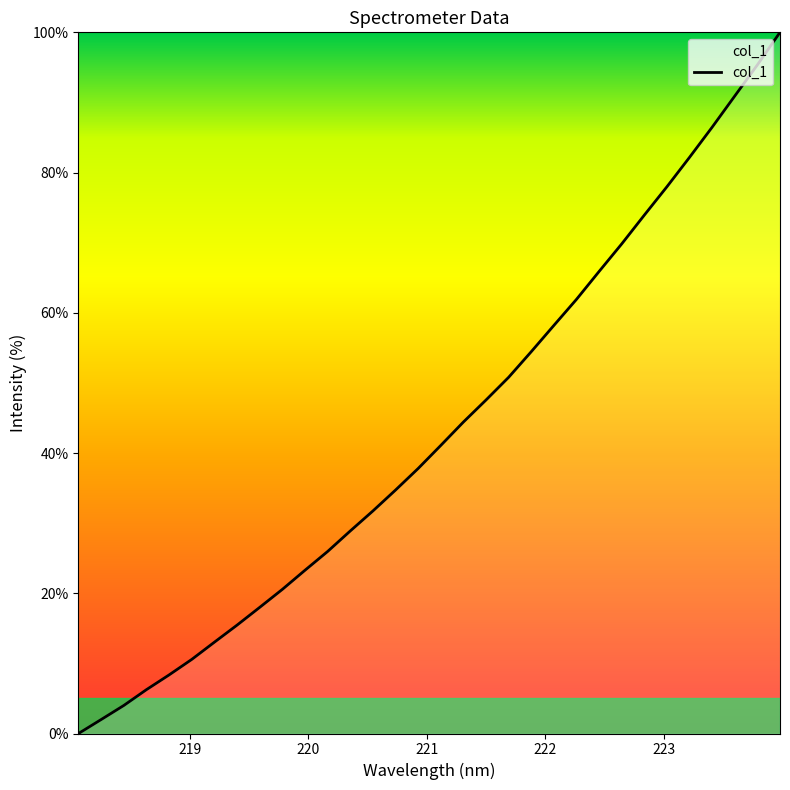

What is the maximum value shown in the chart?

100.0